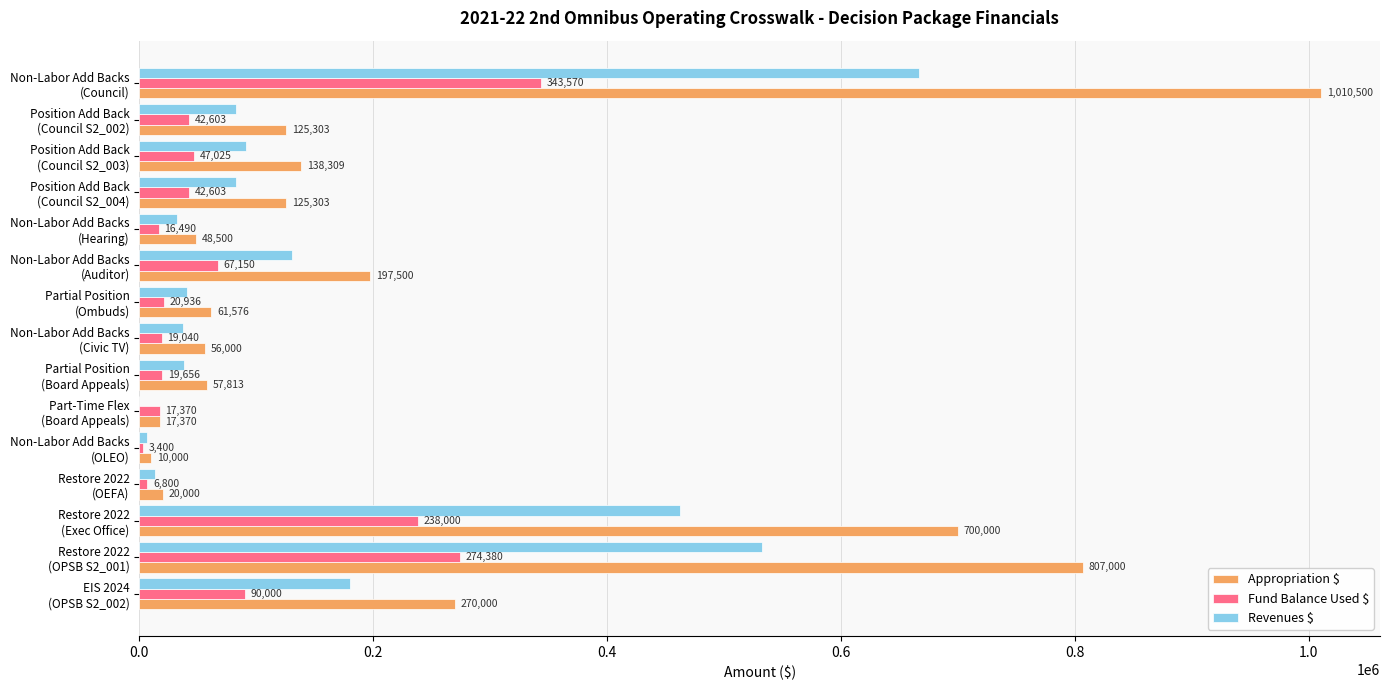

Which series has the largest range (max minus min)?

Appropriation $